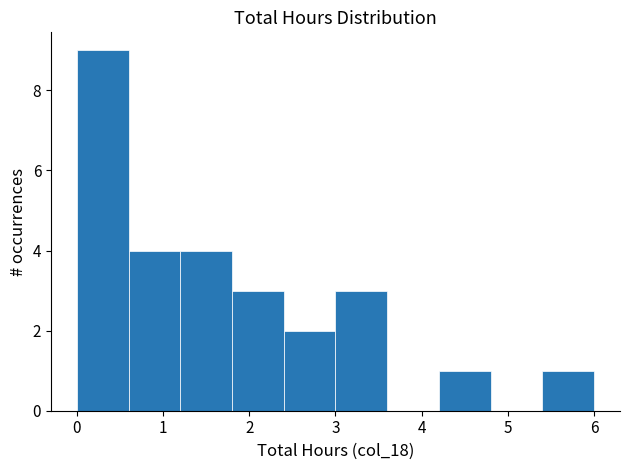

Over which range of the x-axis is the bar tallest?

0.0 to 0.6